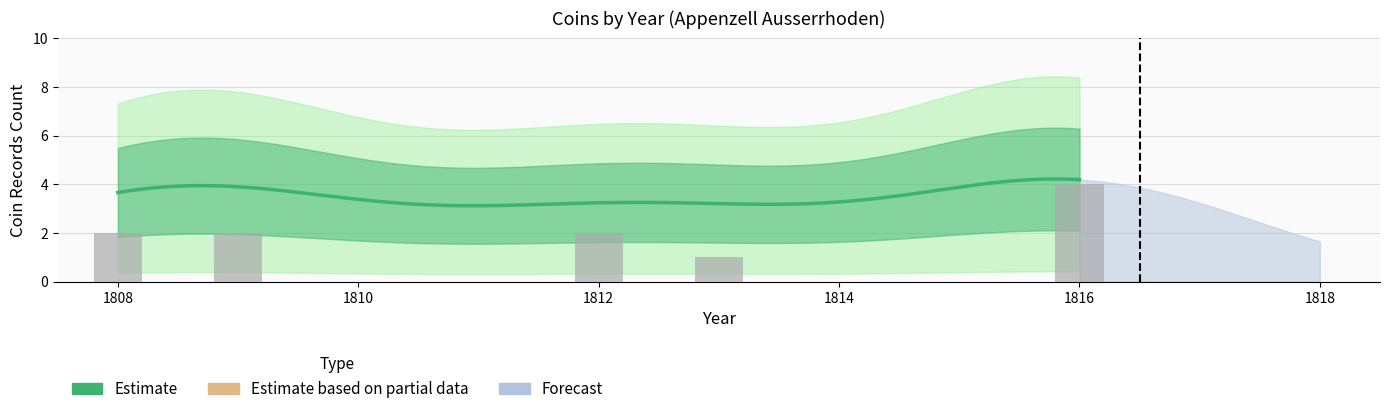

What is the average value?

2